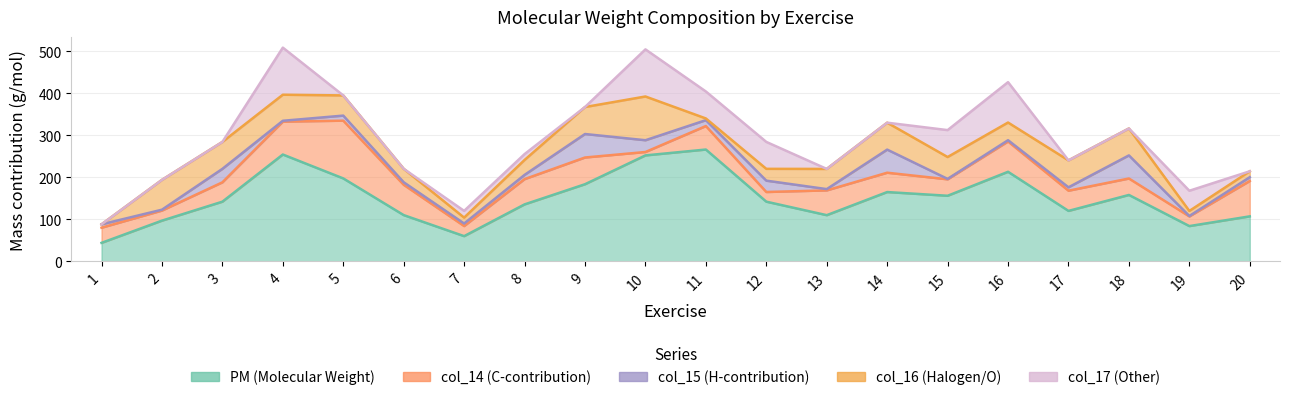

The value of col_16 at 14 is 102.2. True or false?

False